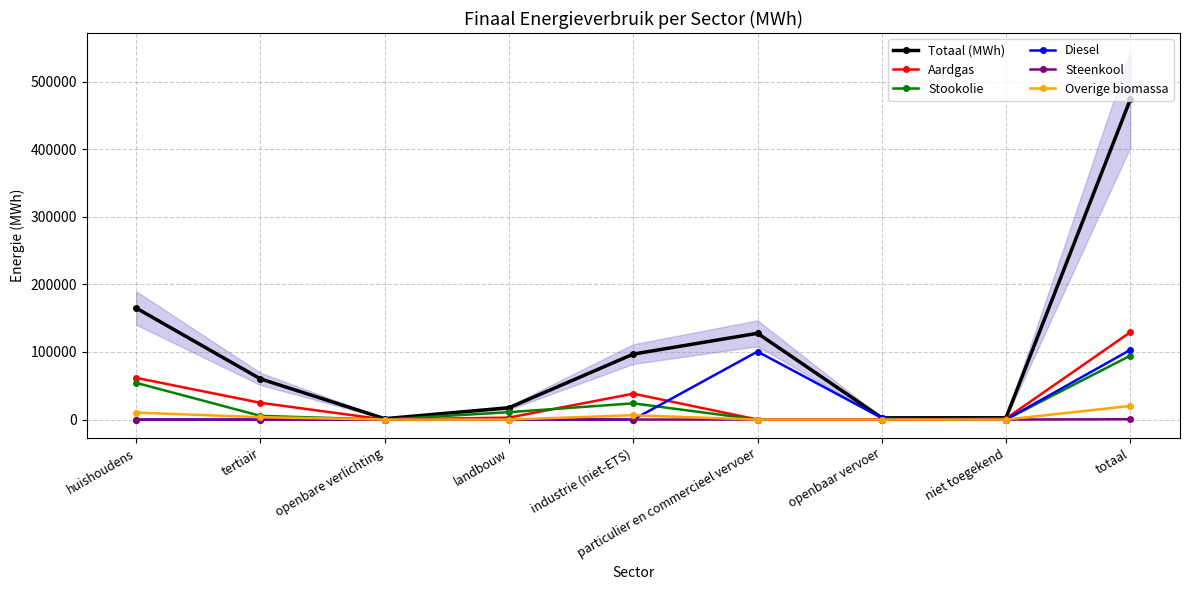

How many data points in Stookolie are less than 5411?

4